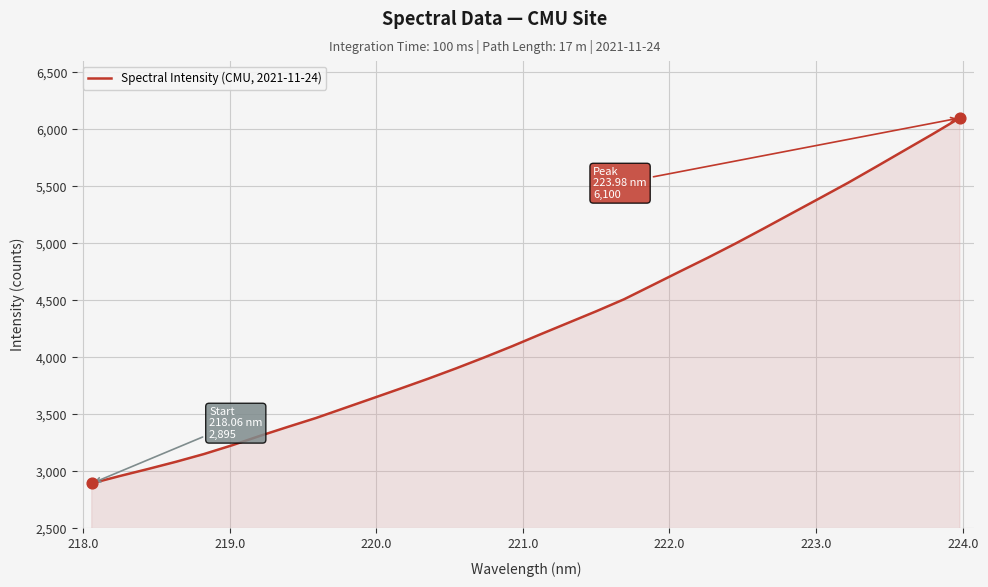

What is the minimum value shown in the chart?

2895.3